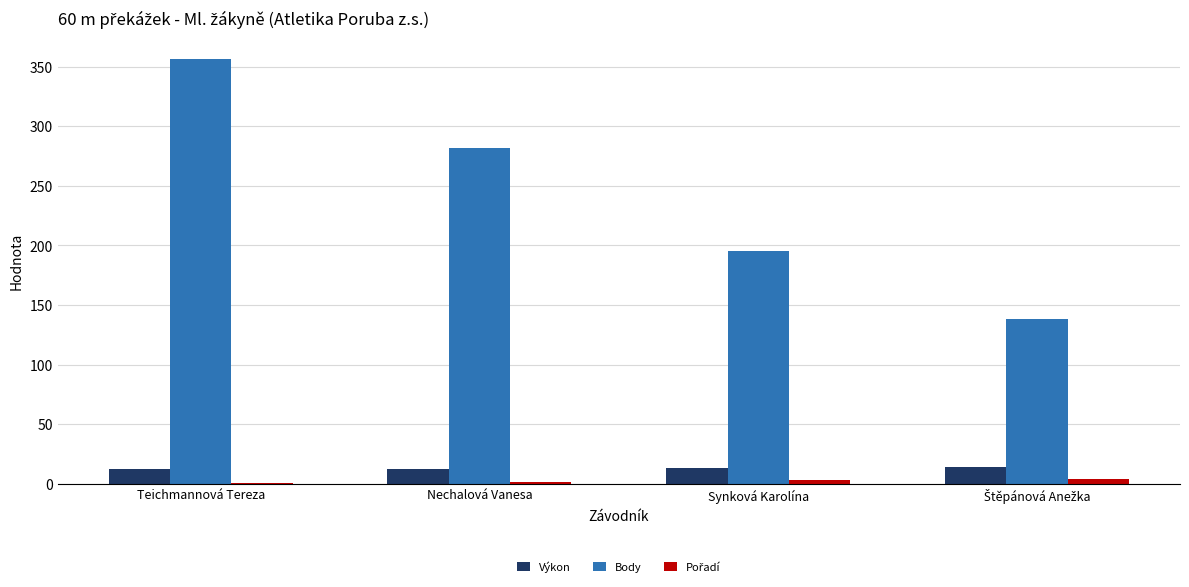

What is the highest value of the Body series?

356.0